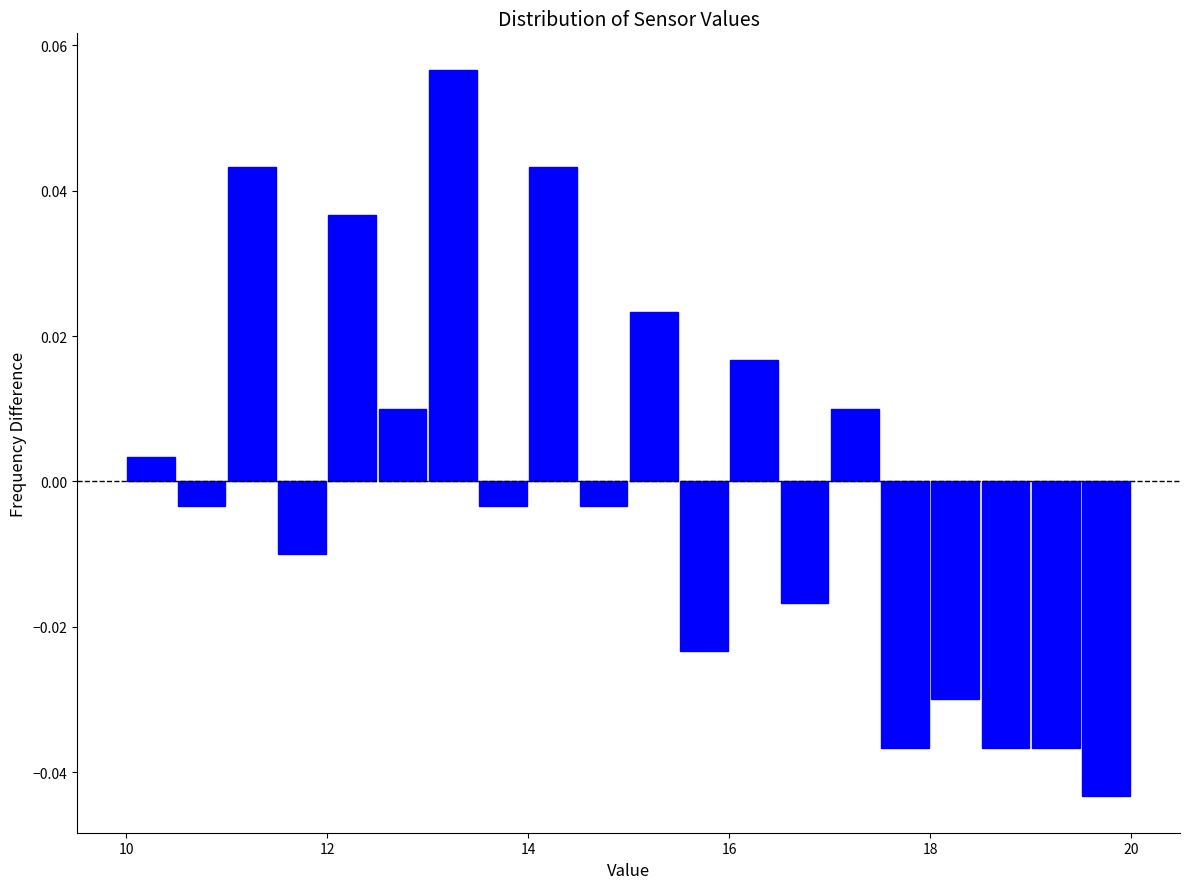

Read against the x-axis, roughly where is the centre of the tallest bar?

13.2